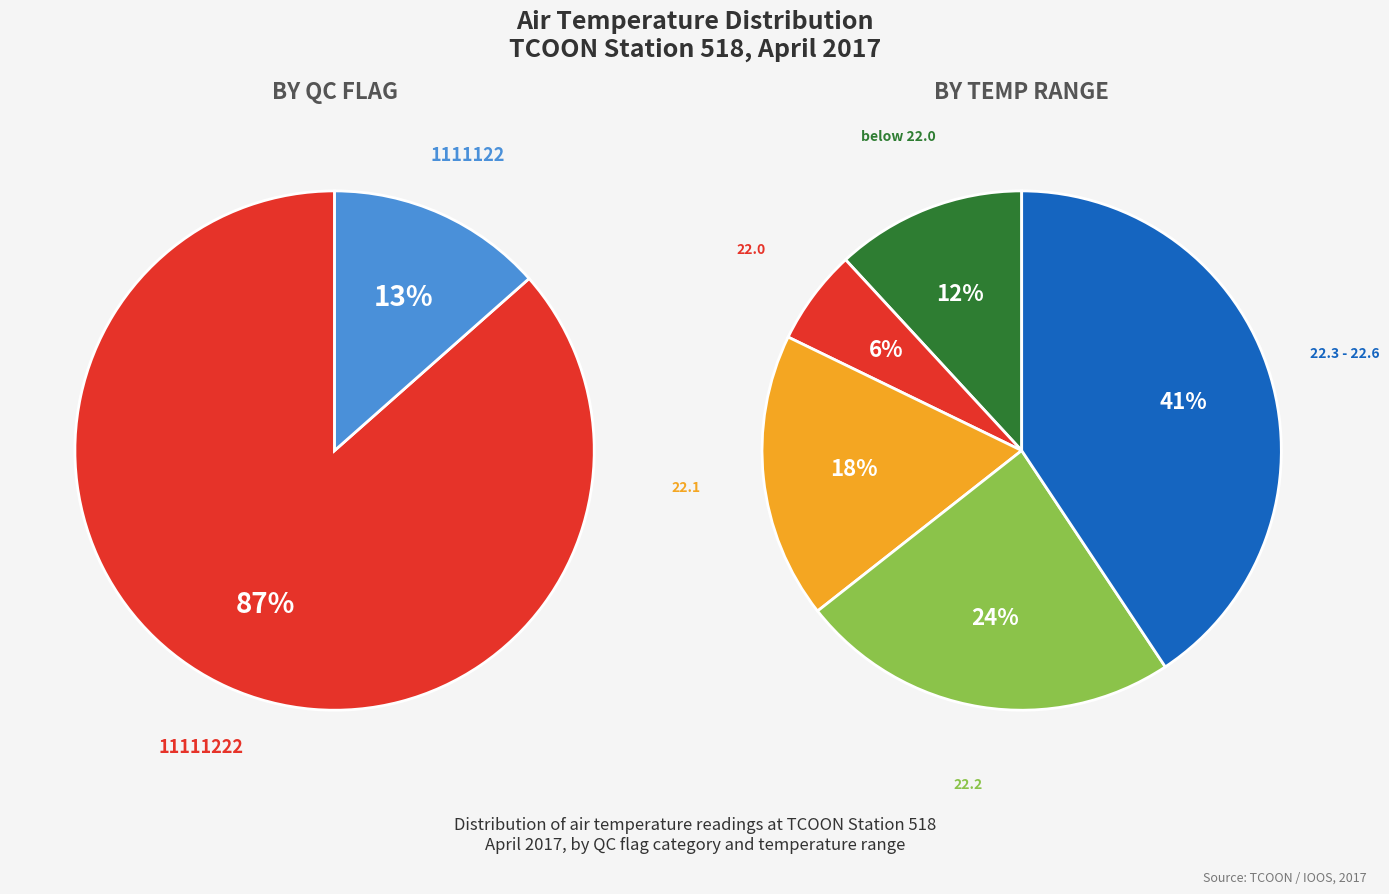

Does any single category account for the majority?

No